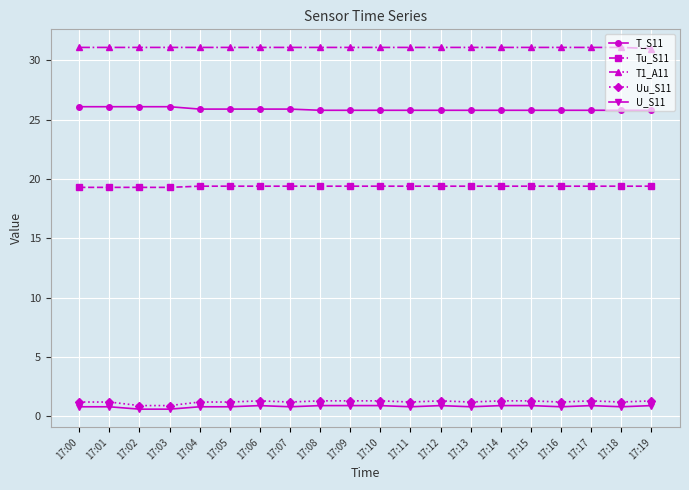

True or false: T_S11 and T1_A11 intersect in this chart.

False